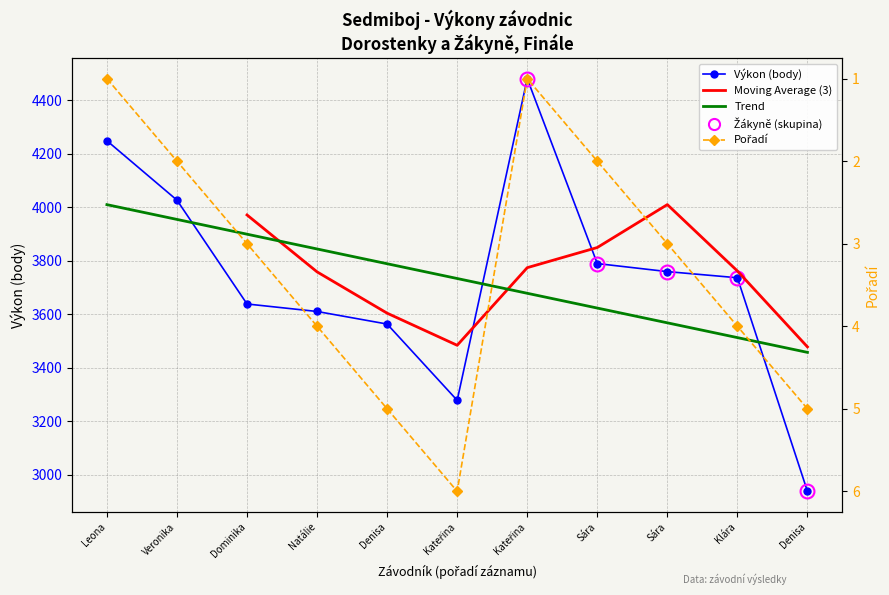

What is the difference between the maximum and minimum values in the Pořadí series?

5